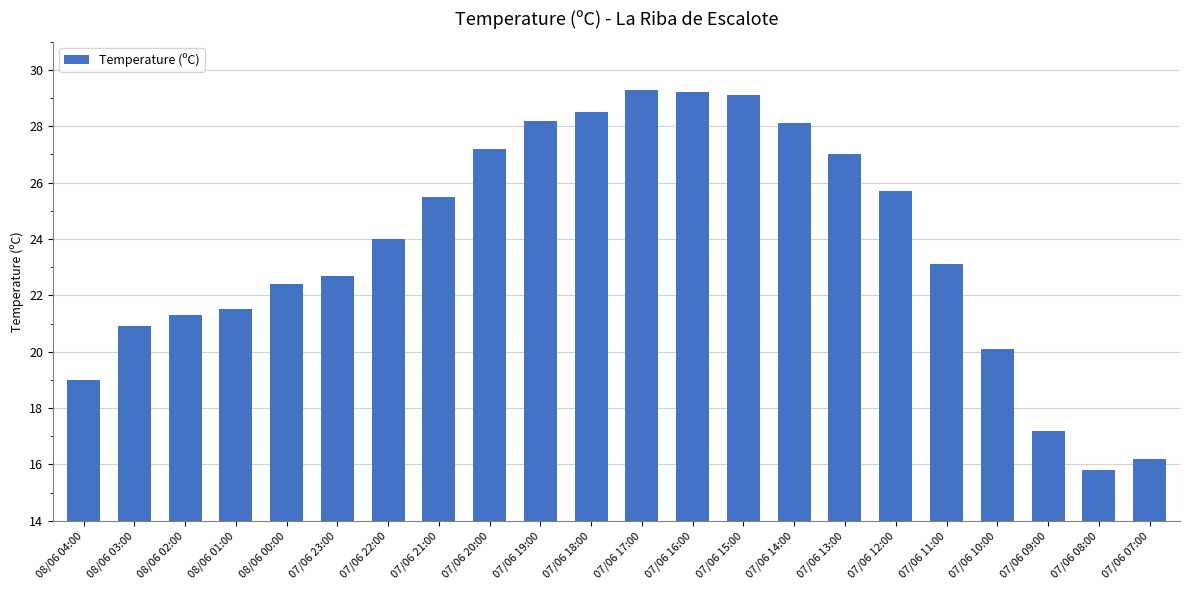

What is the change in value from 07/06 18:00 to 07/06 08:00?

-12.7